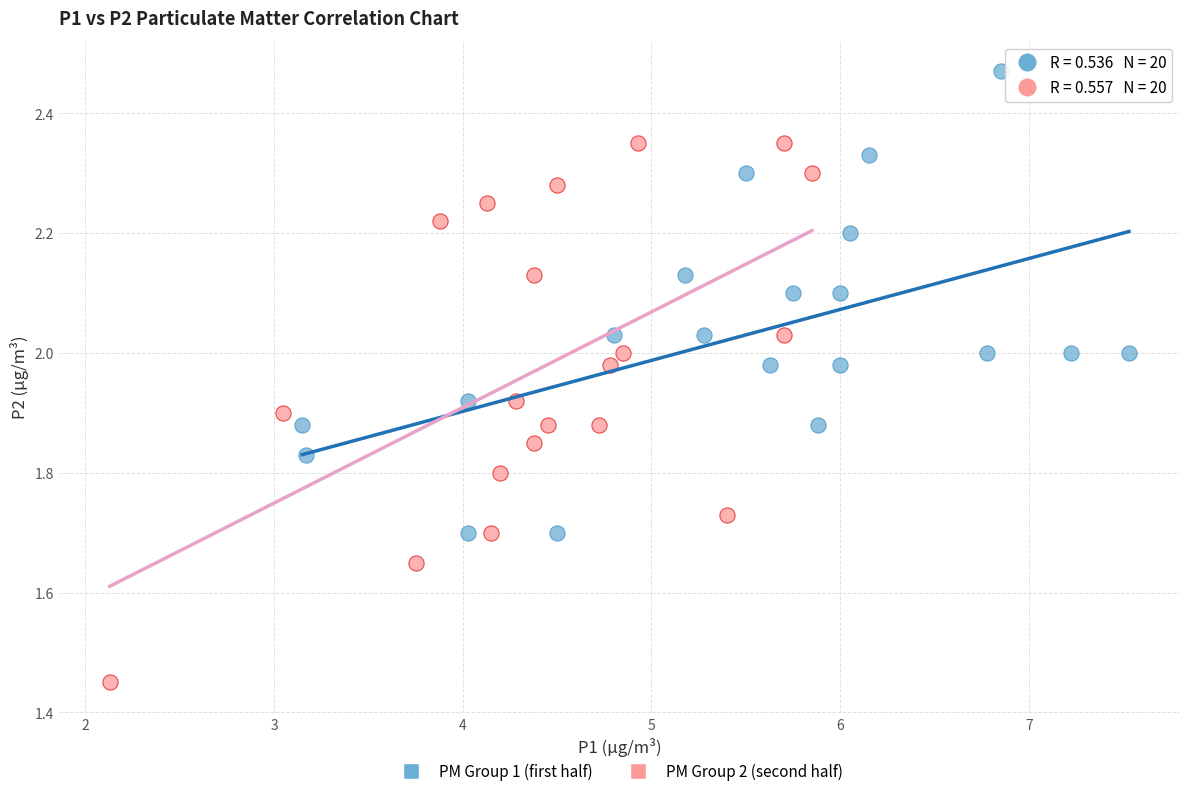

Which series reaches the maximum Y coordinate?

PM Group 1 (first half)